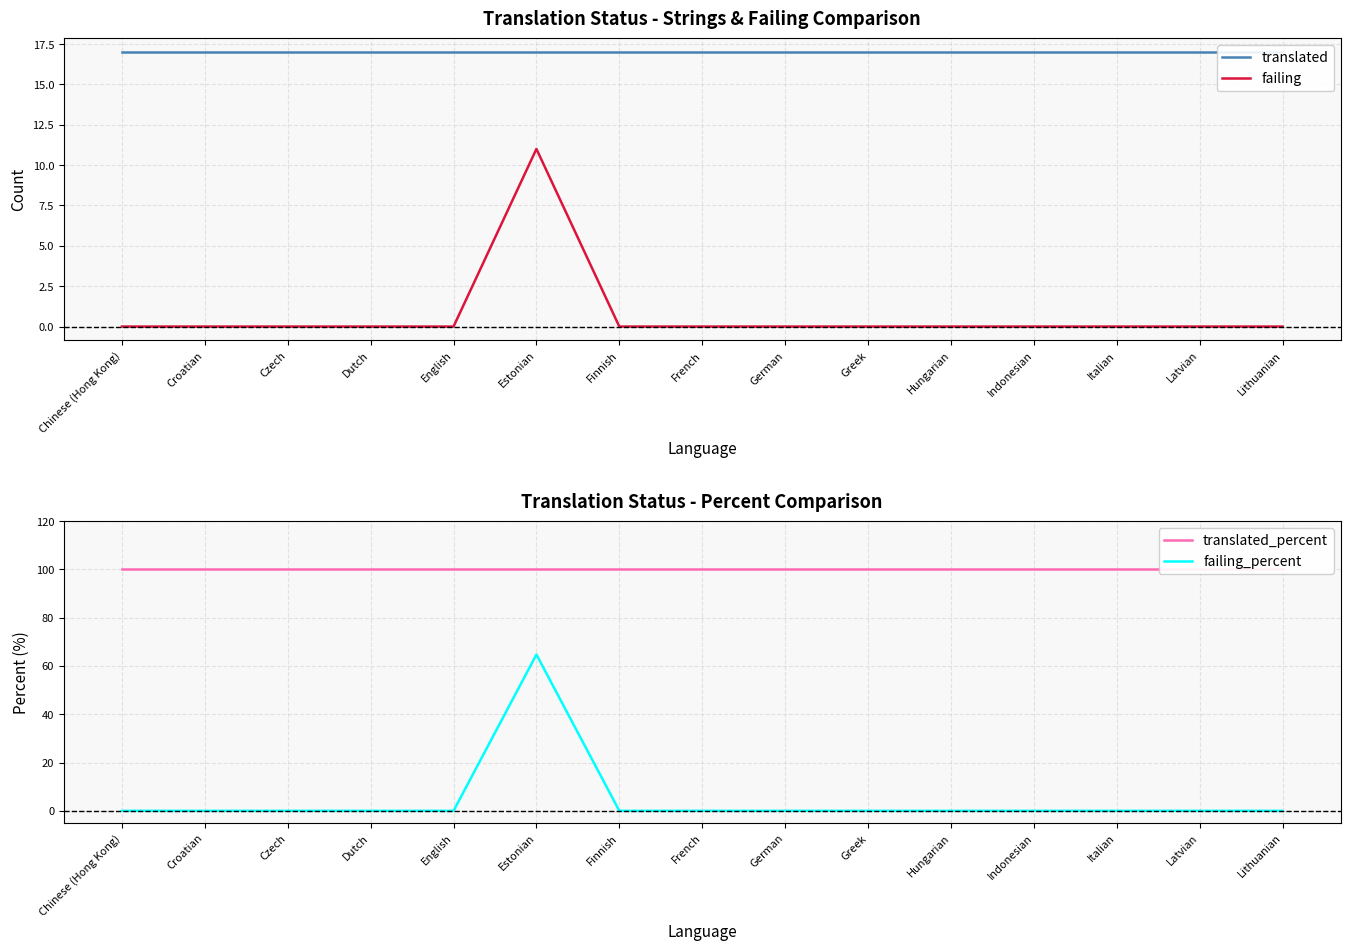

The value of translated at Italian is 17.0. True or false?

True